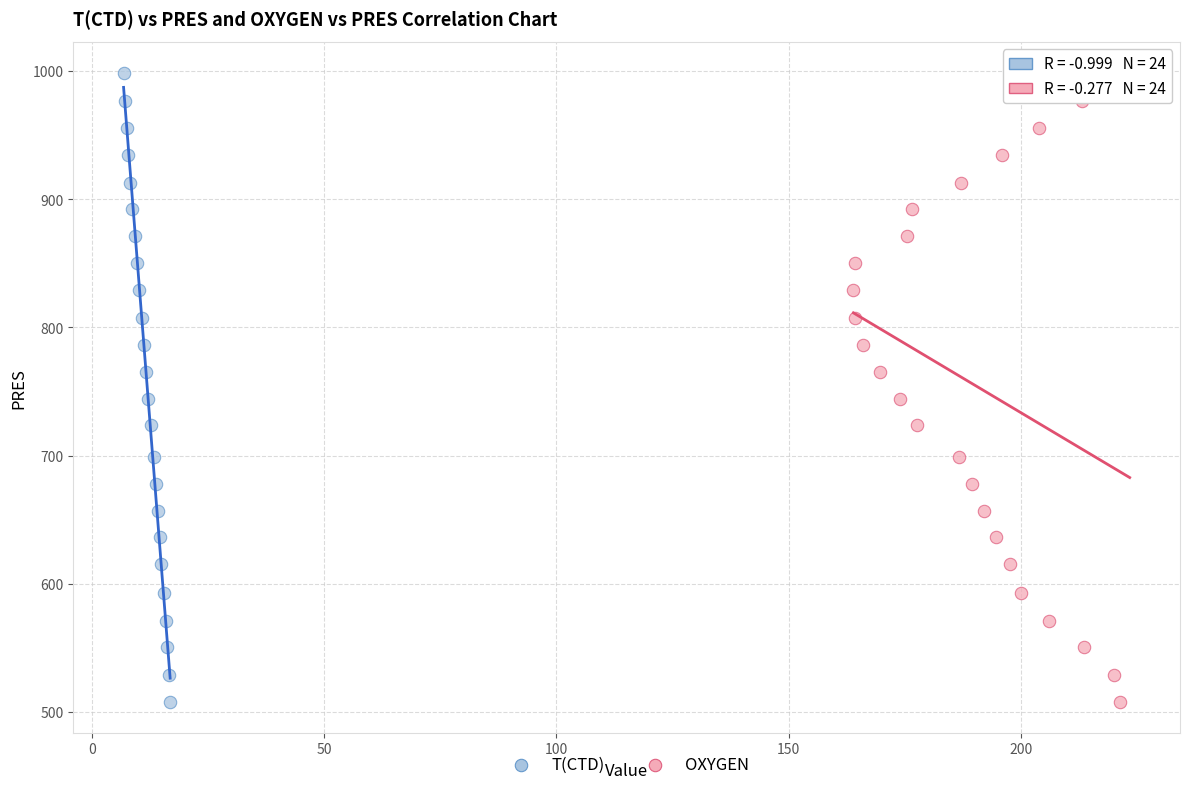

What are all the series names shown in the legend?

T(CTD), OXYGEN